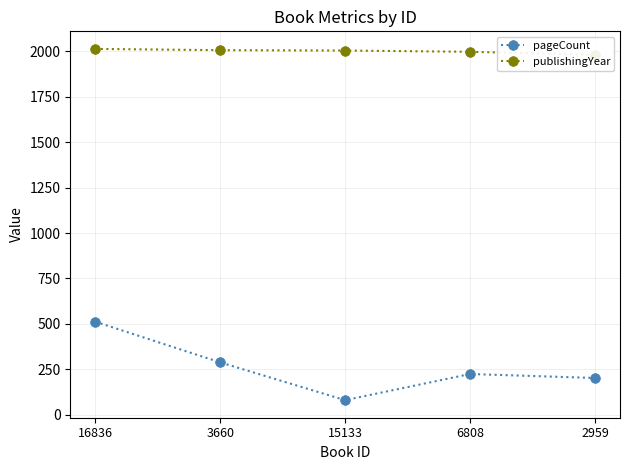

Reading left to right, extract all data points from this chart.

pageCount: 512	288	80	224	202
publishingYear: 2014	2007	2005	1998	1981